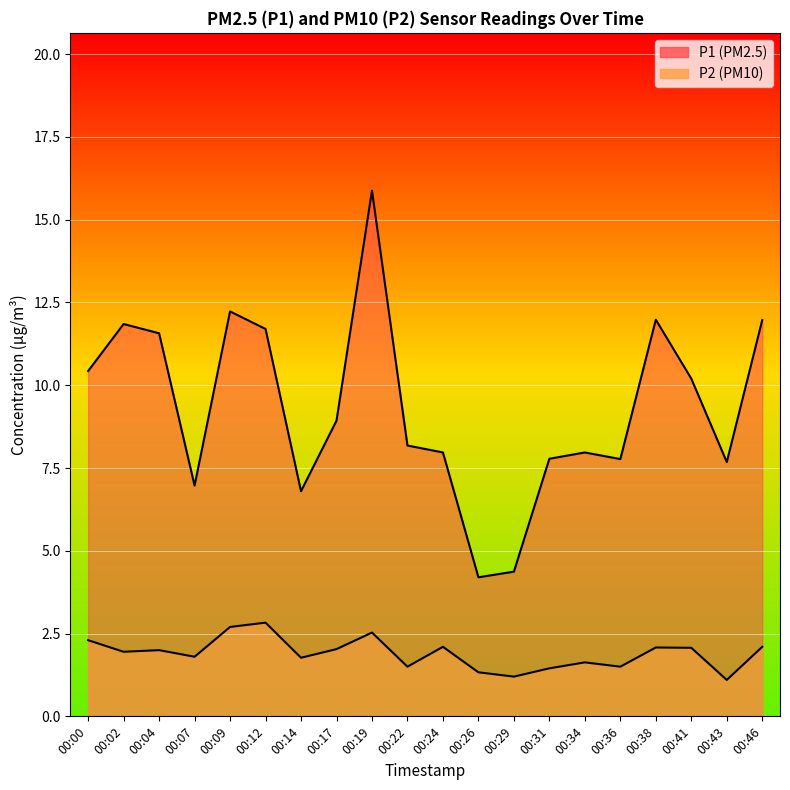

How many lines are shown in the chart?

2